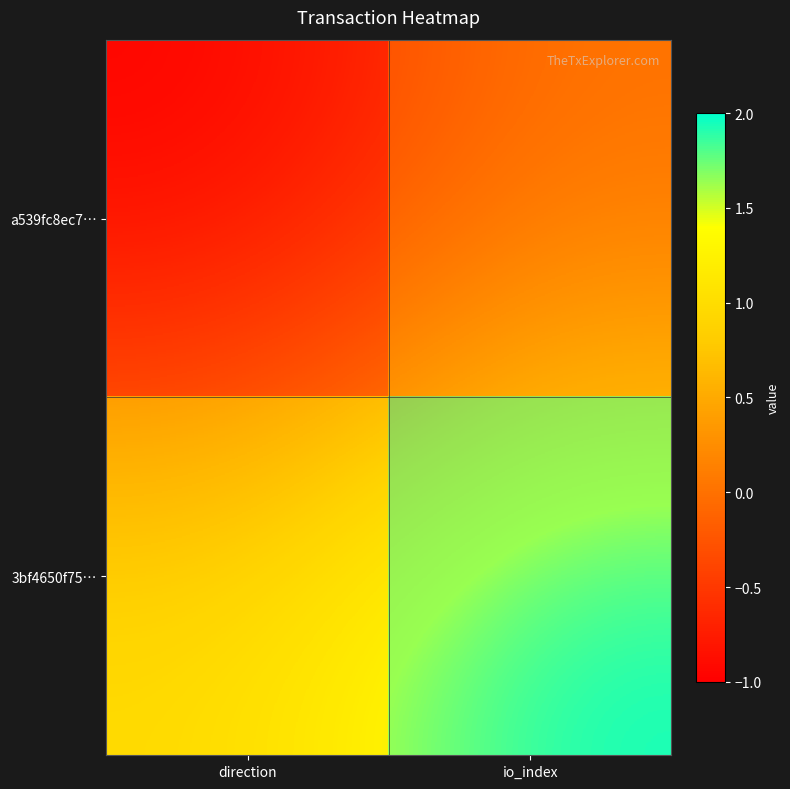

At how many categories does at least one series exceed 0?

2